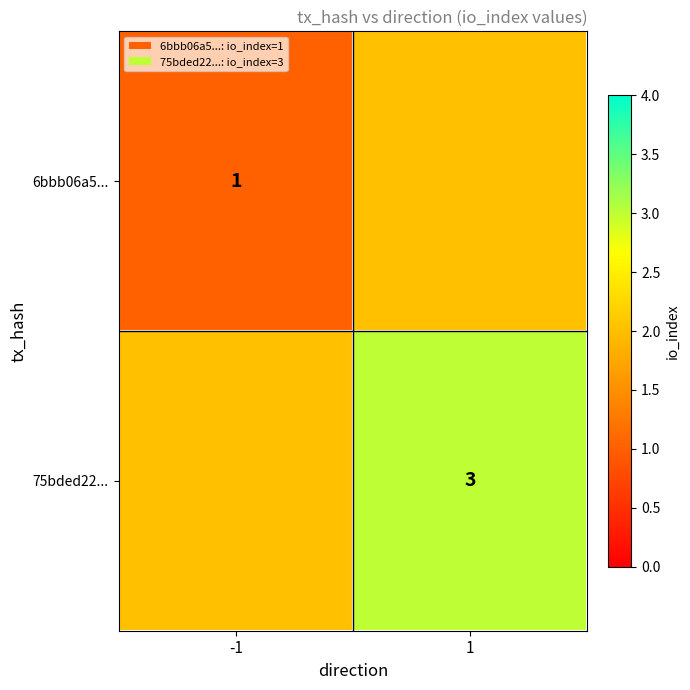

The value of 75bded22... at 1 is 4. True or false?

False